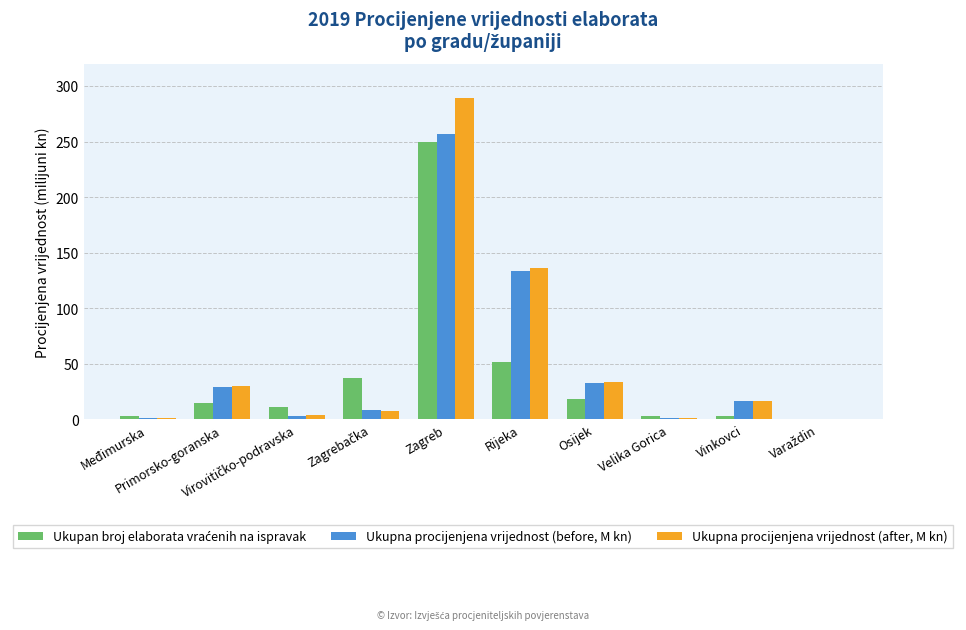

What is the sum of all Ukupna procijenjena vrijednost (after, M kn) values?

521.5